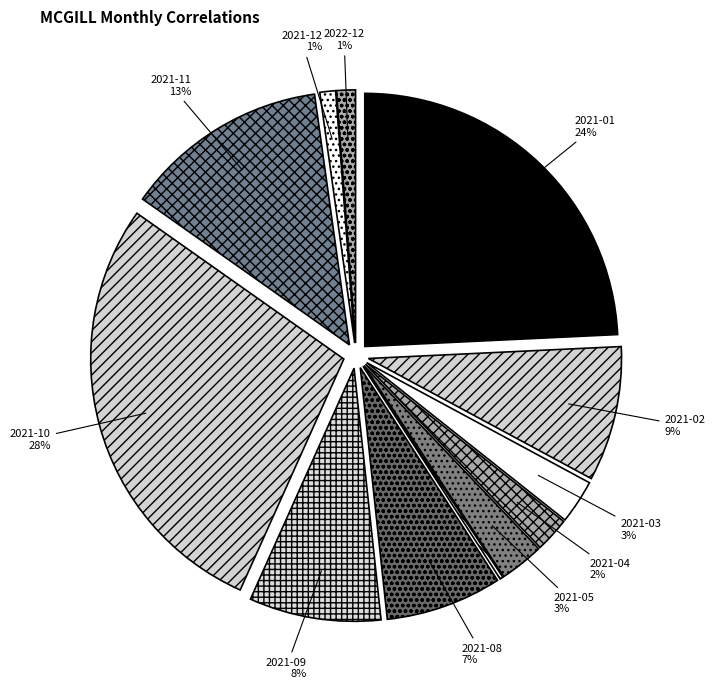

Is 2021-04 the majority of the pie?

No